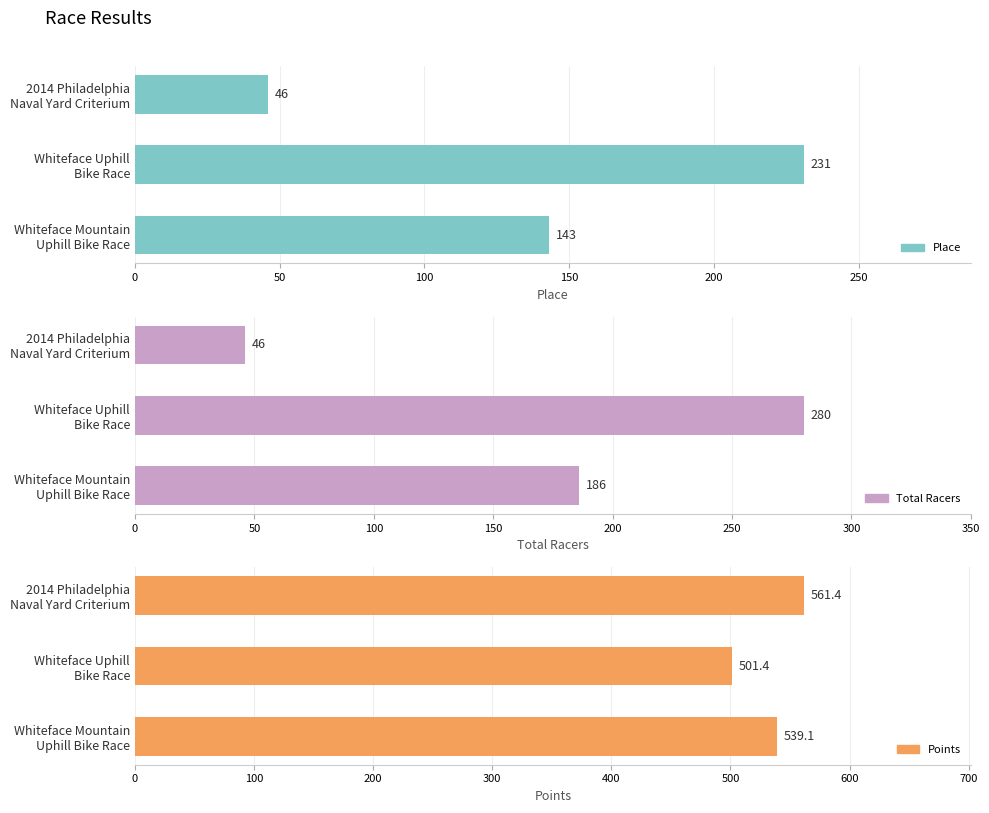

What are all the series names shown in the legend?

Place, Total Racers, Points